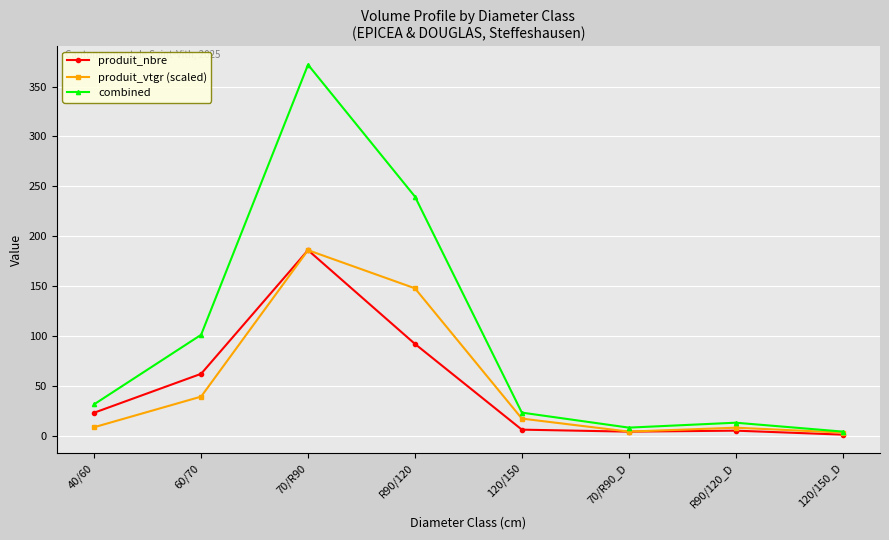

What is the spread (max minus min) of values at R90/120_D?

8.0